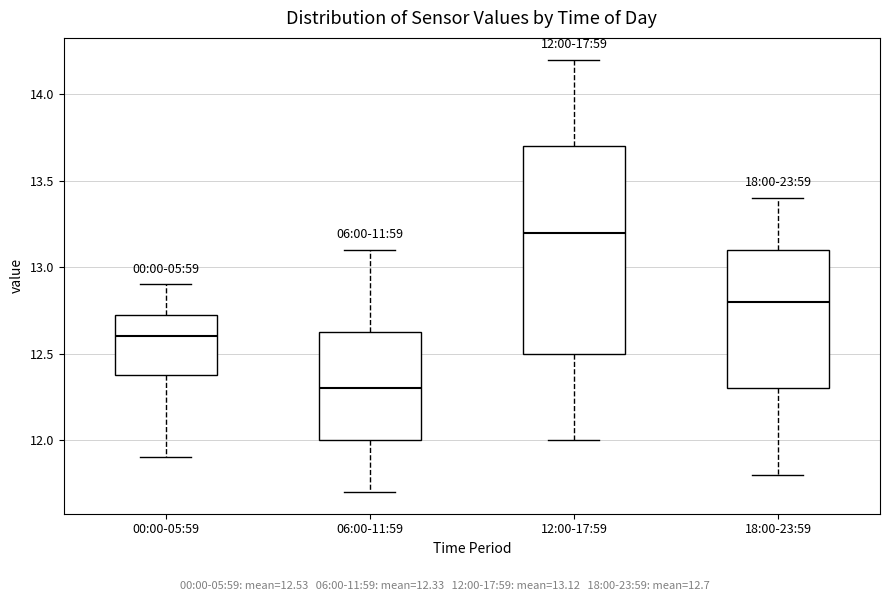

Which box has the lowest median line?

06:00-11:59